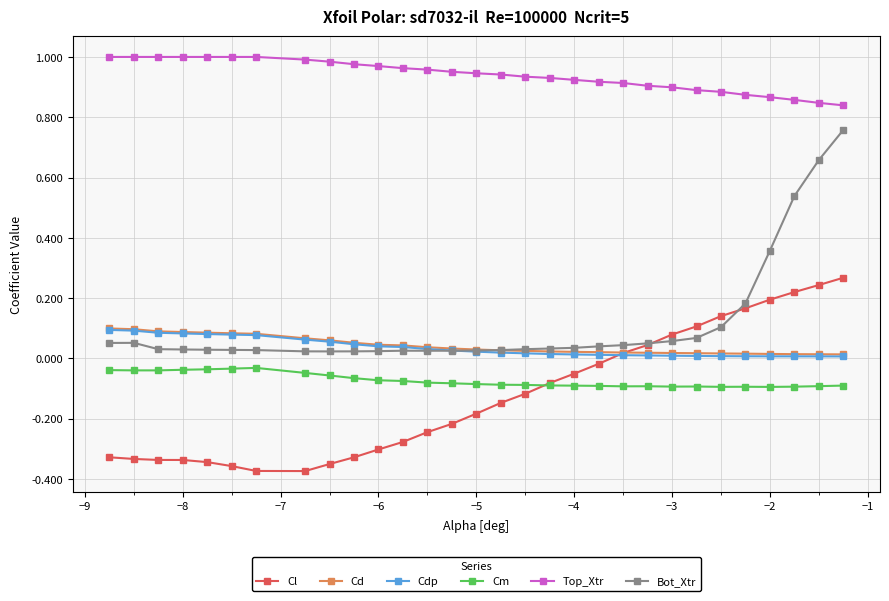

True or false: Cm has more than 2 interior local peaks.

True